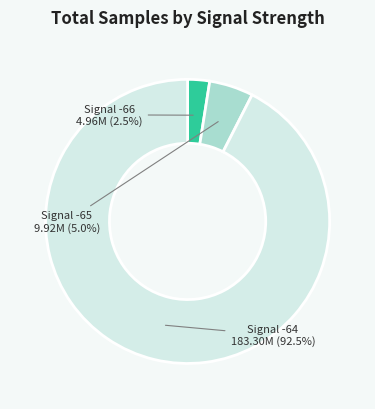

Approximately how many times larger is the value at Signal -66 compared to Signal -65?

0.5